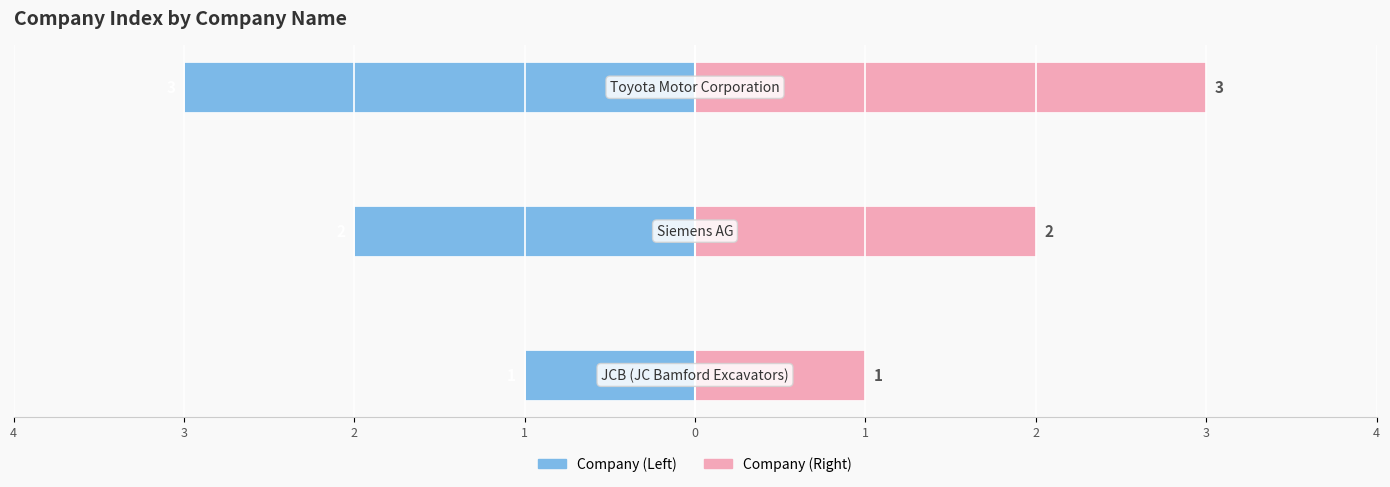

Is the value of Company Index (Right) at 3 greater than the value of Company Index (Left) at 2?

Yes